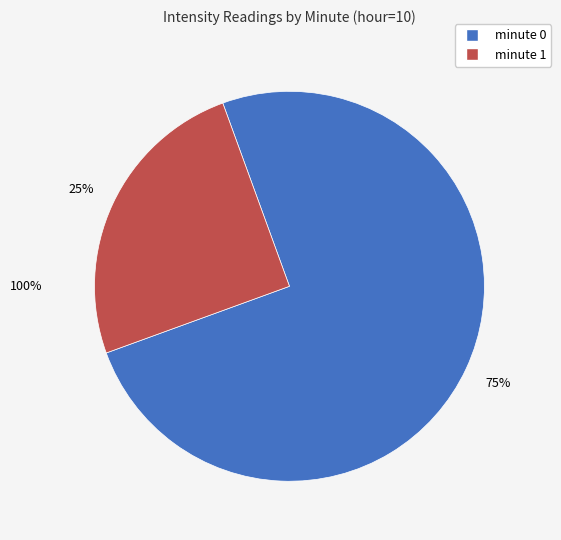

Combined, what portion of the pie is minute 0 and minute 1?

100.0%